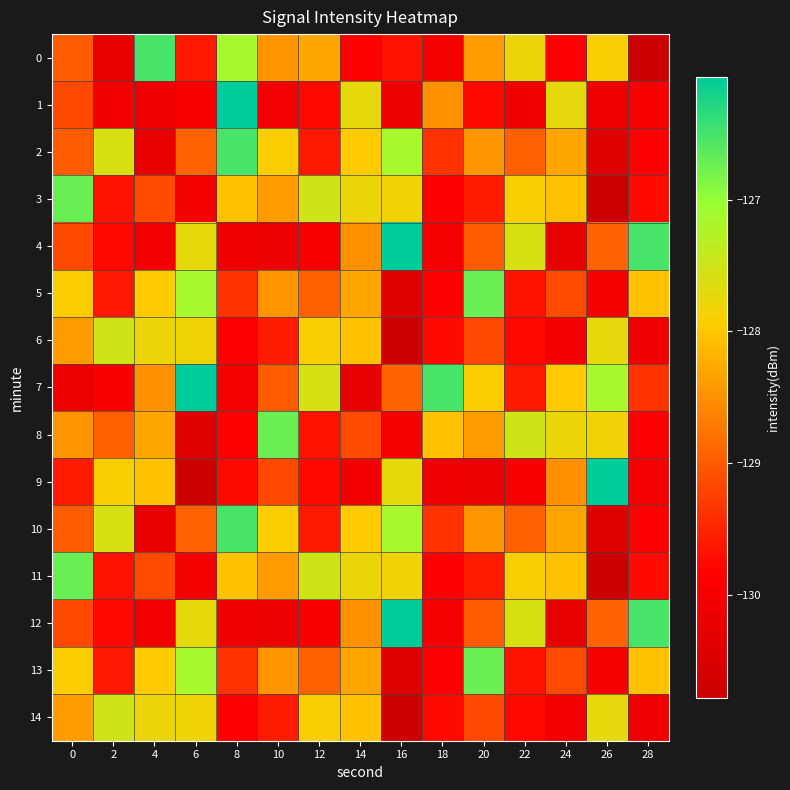

At which category is the sum across all series the highest?

14